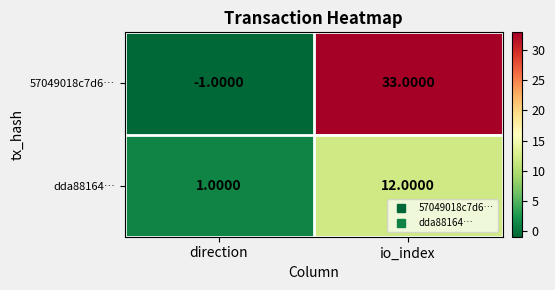

What is the total value across all series at io_index?

45